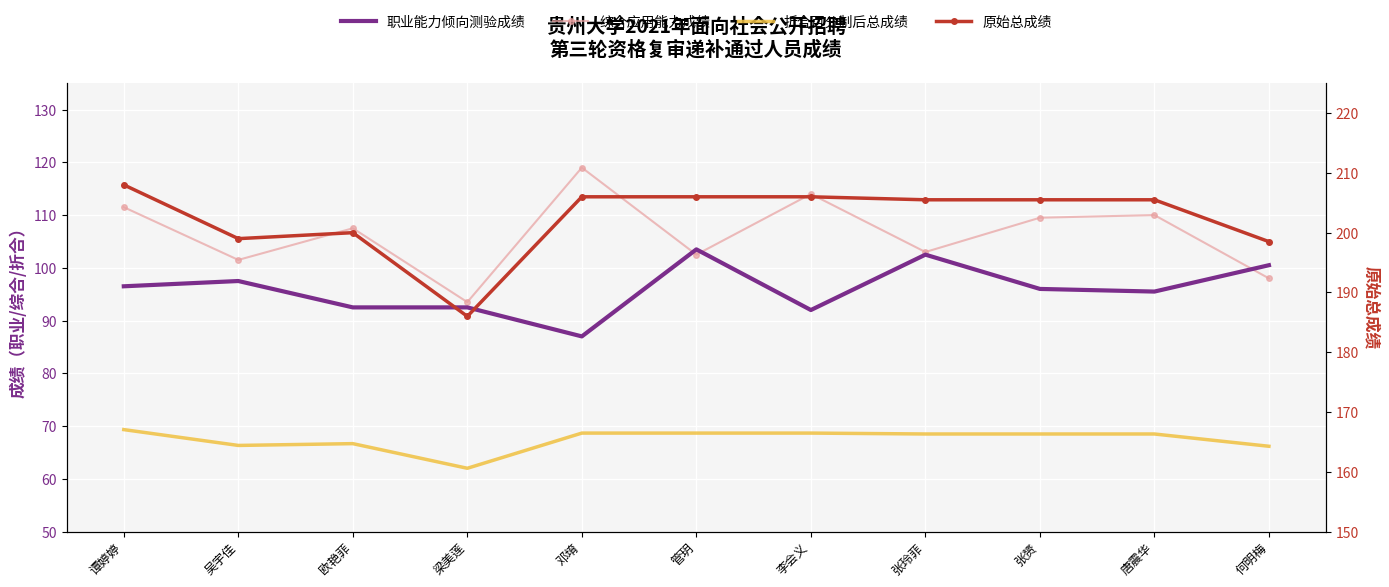

What is the value of the 职业能力倾向测验成绩 point at the 10th from the left?

95.5